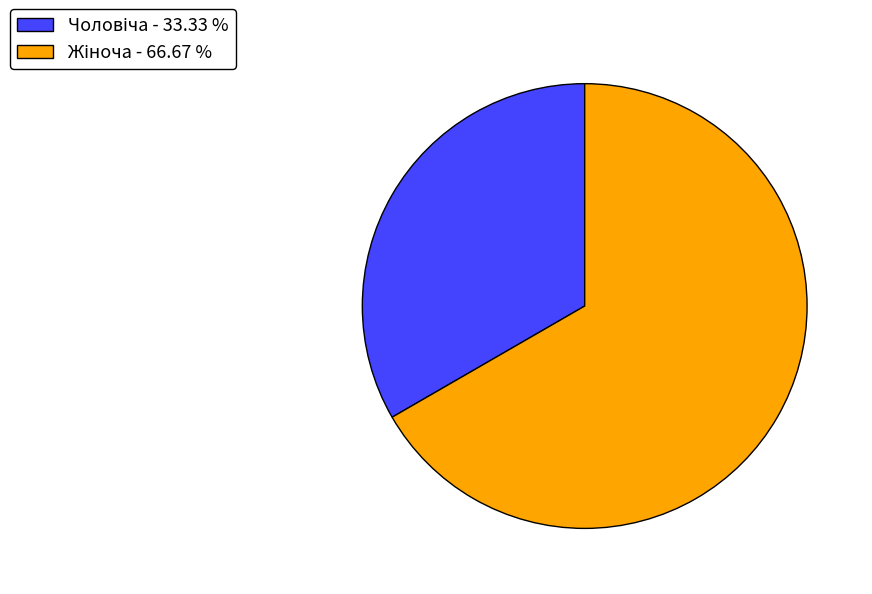

Does any single category account for the majority?

Yes